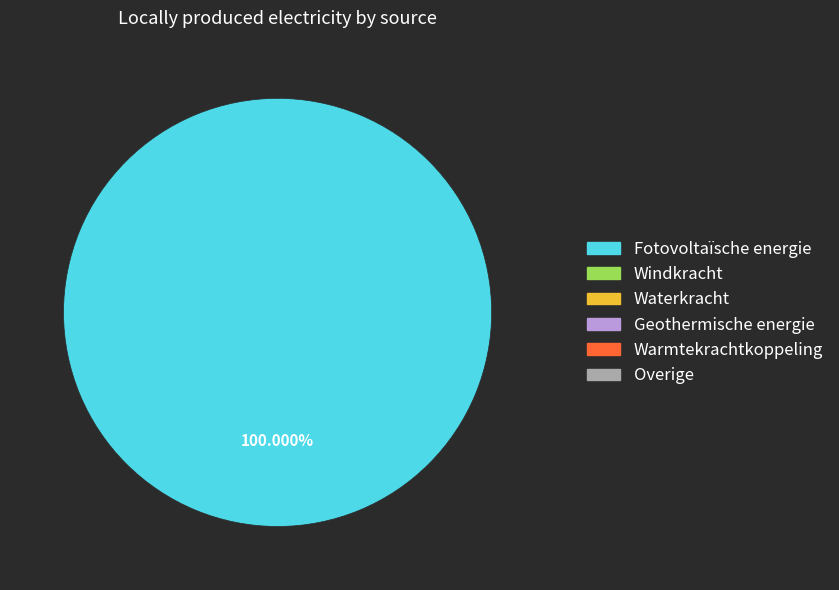

Count the number of slices in the pie.

1